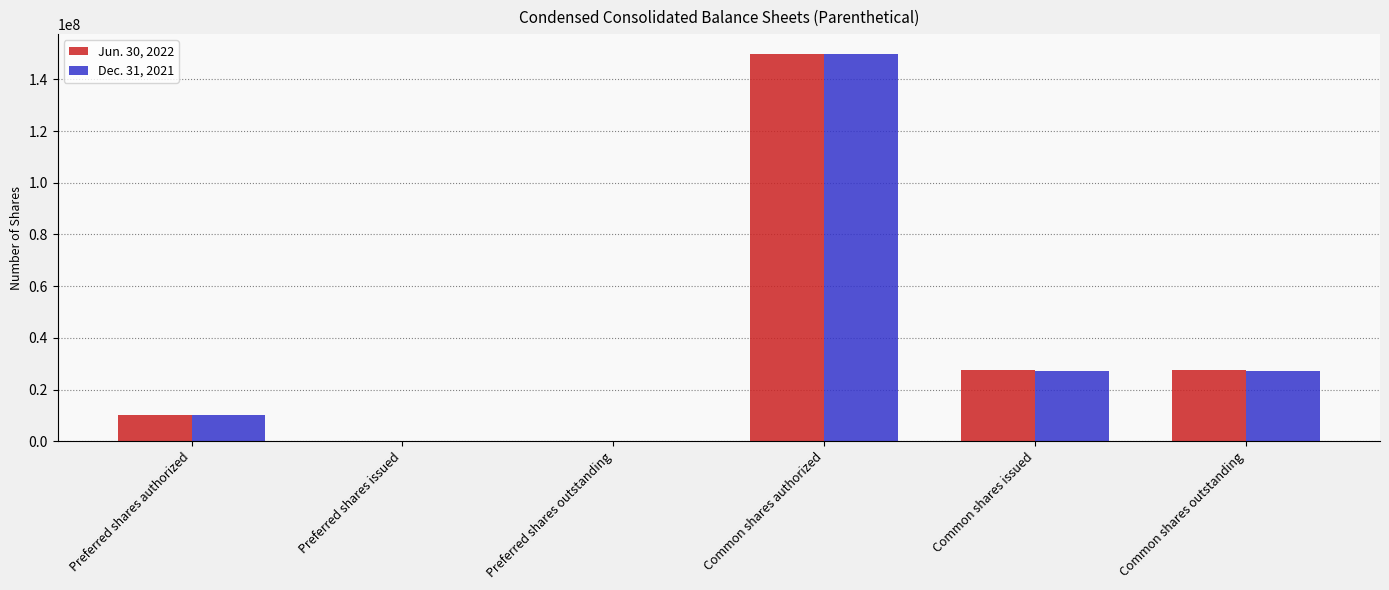

The Jun. 30, 2022 series shows 27395146 at Common shares outstanding. True or false?

True